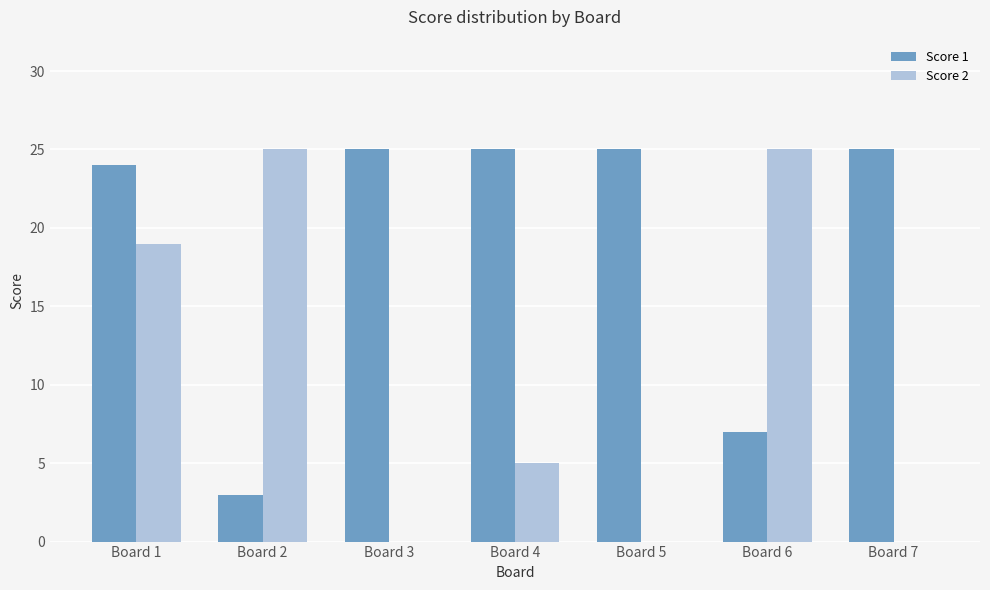

How many categories are shown in the chart?

7